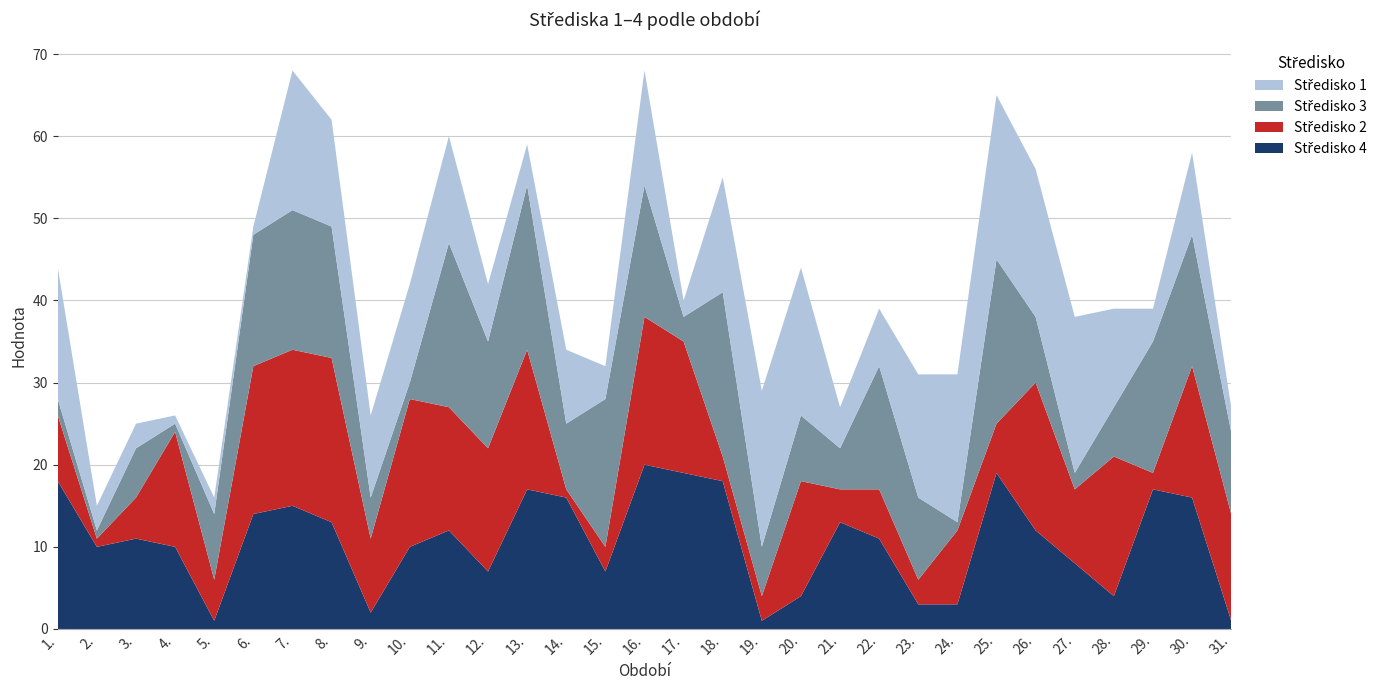

Reading right to left, extract all data points from this chart.

Středisko 4: 31.=1	30.=16	29.=17	28.=4	27.=8	26.=12	25.=19	24.=3	23.=3	22.=11	21.=13	20.=4	19.=1	18.=18	17.=19	16.=20	15.=7	14.=16	13.=17	12.=7	11.=12	10.=10	9.=2	8.=13	7.=15	6.=14	5.=1	4.=10	3.=11	2.=10	1.=18
Středisko 2: 31.=13	30.=16	29.=2	28.=17	27.=9	26.=18	25.=6	24.=9	23.=3	22.=6	21.=4	20.=14	19.=3	18.=3	17.=16	16.=18	15.=3	14.=1	13.=17	12.=15	11.=15	10.=18	9.=9	8.=20	7.=19	6.=18	5.=5	4.=14	3.=5	2.=1	1.=8
Středisko 3: 31.=10	30.=16	29.=16	28.=6	27.=2	26.=8	25.=20	24.=1	23.=10	22.=15	21.=5	20.=8	19.=6	18.=20	17.=3	16.=16	15.=18	14.=8	13.=20	12.=13	11.=20	10.=2	9.=5	8.=16	7.=17	6.=16	5.=8	4.=1	3.=6	2.=1	1.=2
Středisko 1: 31.=3	30.=10	29.=4	28.=12	27.=19	26.=18	25.=20	24.=18	23.=15	22.=7	21.=5	20.=18	19.=19	18.=14	17.=2	16.=14	15.=4	14.=9	13.=5	12.=7	11.=13	10.=12	9.=10	8.=13	7.=17	6.=1	5.=2	4.=1	3.=3	2.=3	1.=16